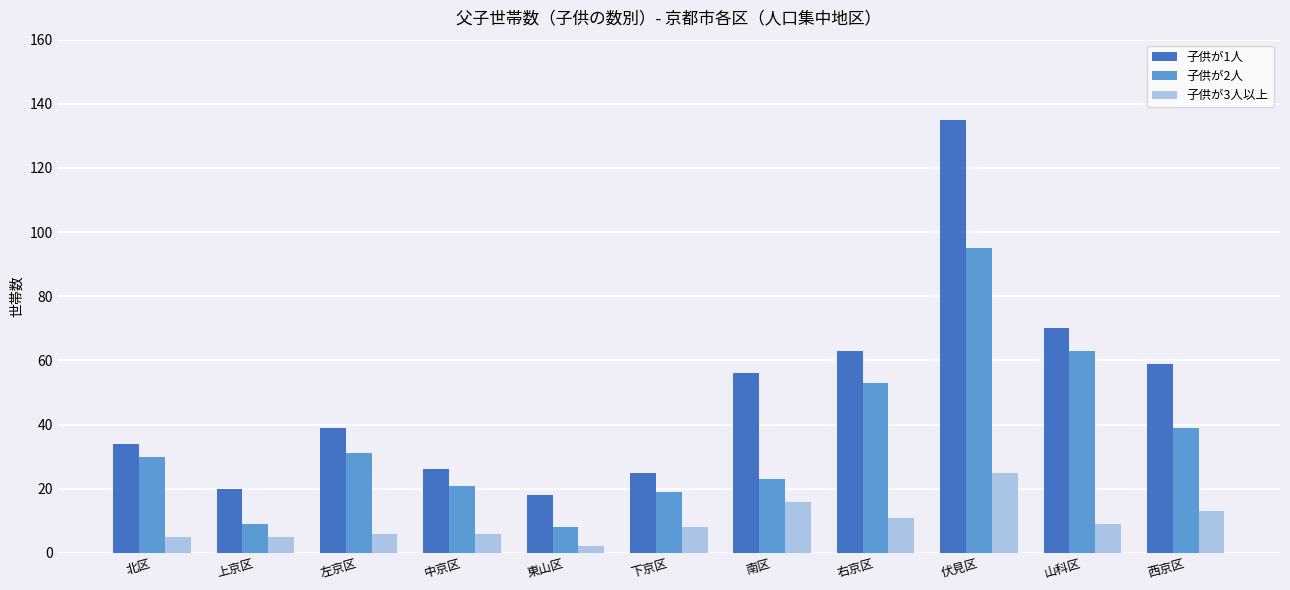

What position from the left is 右京区?

8